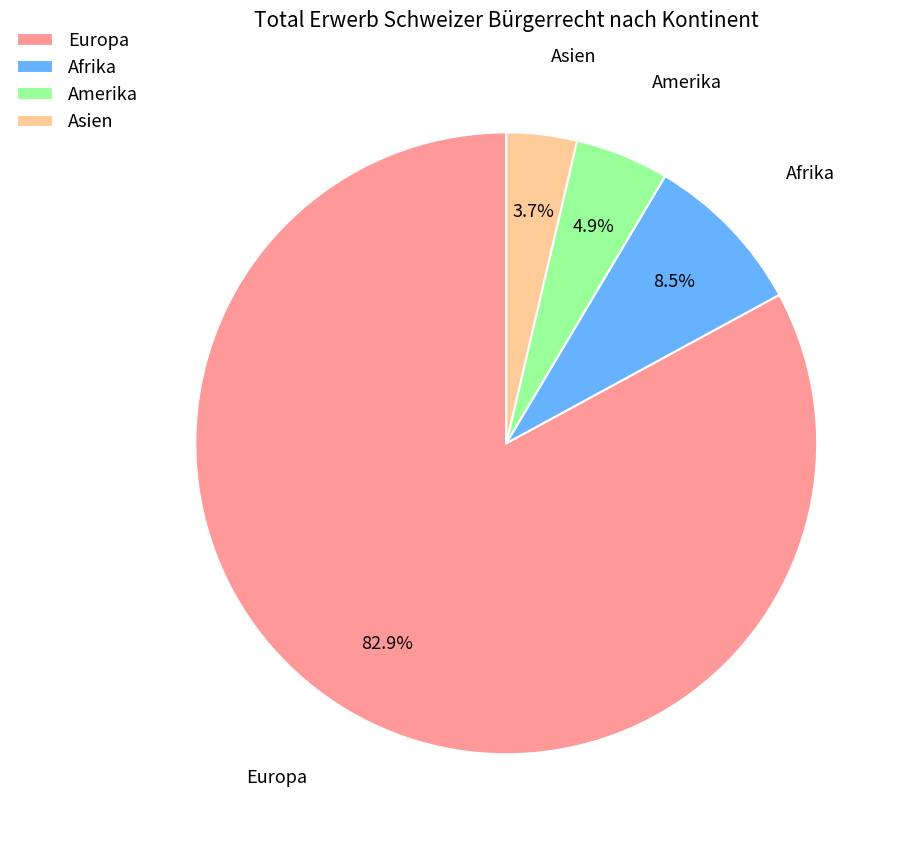

Which category has the biggest portion of the pie?

Europa